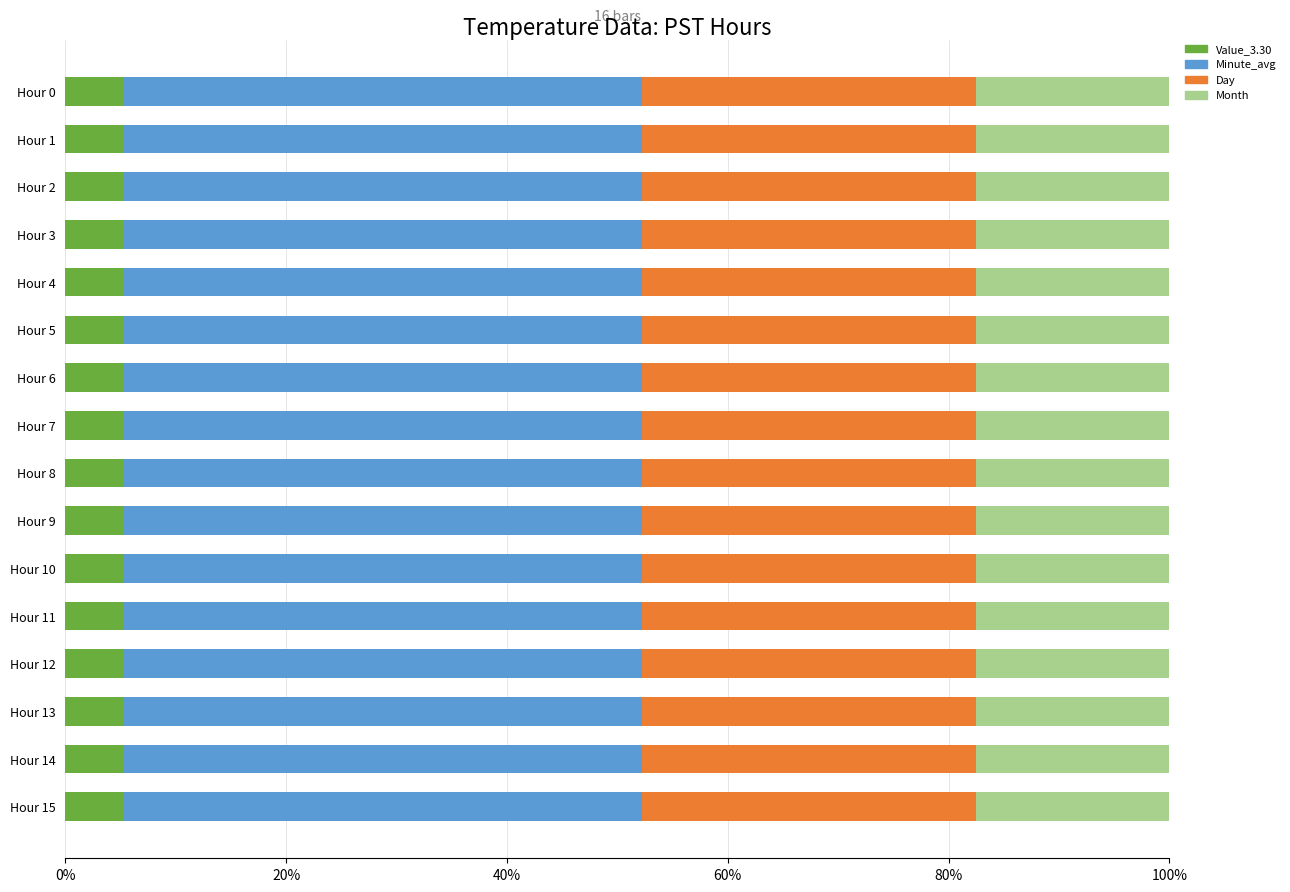

What is the minimum value for Value_3.30?

5.3